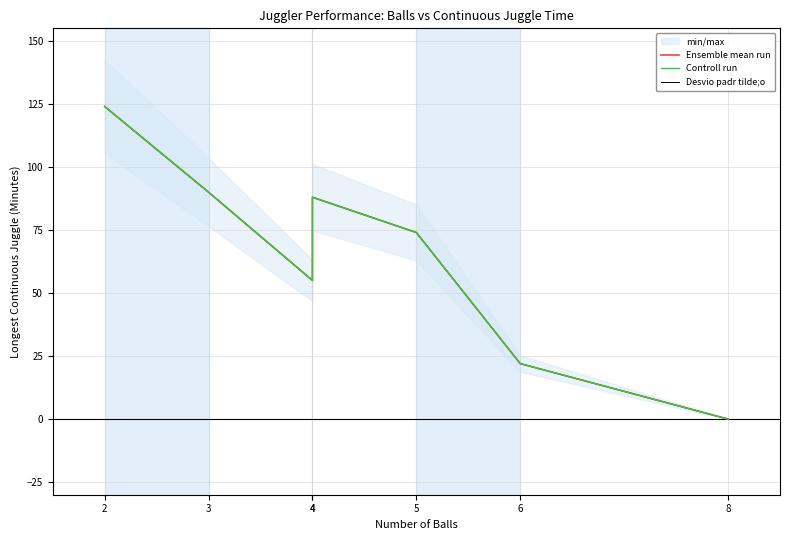

Between 4 and 5, which series saw the biggest shift?

Ensemble mean run